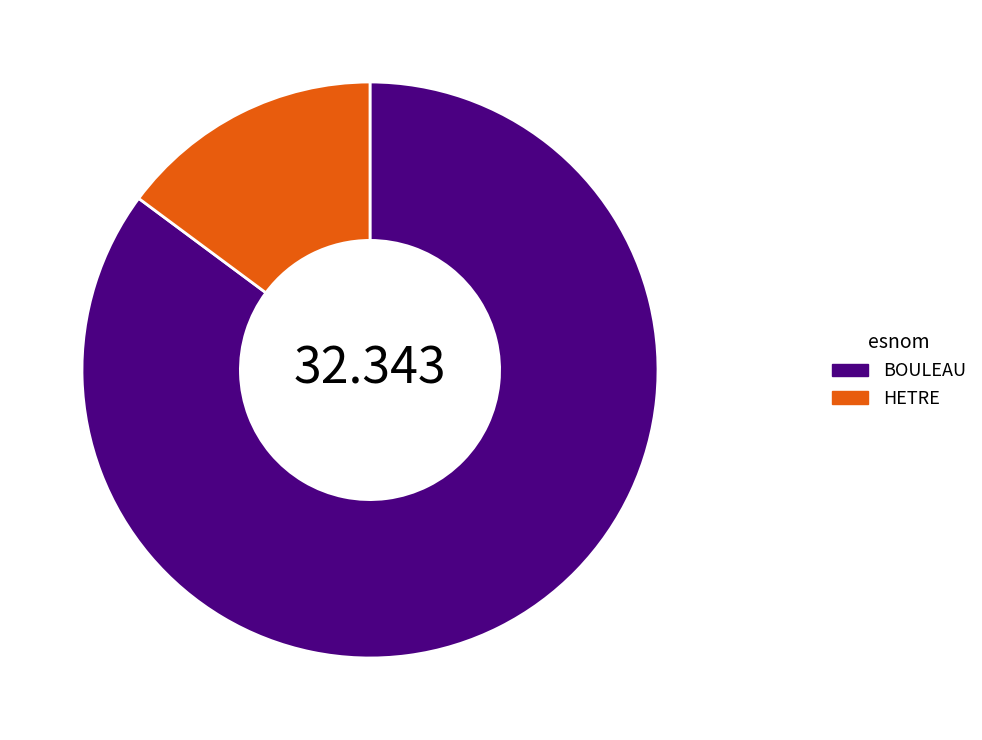

Which has a higher value, HETRE or BOULEAU?

BOULEAU